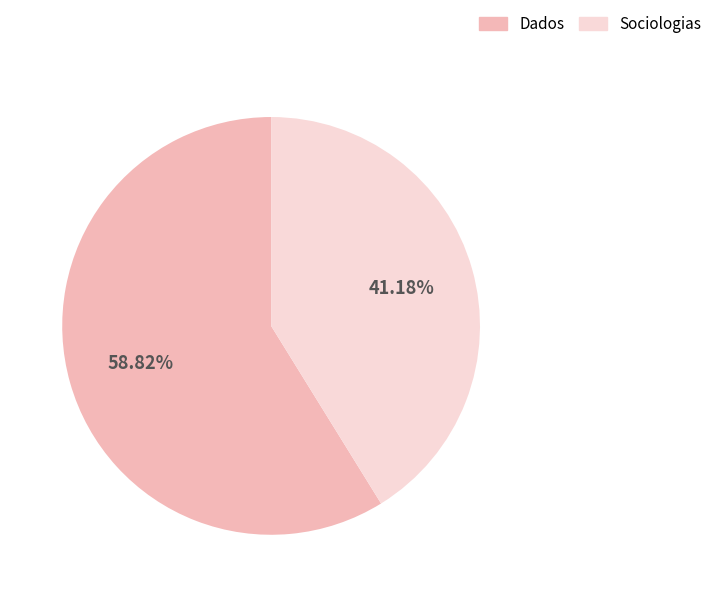

What is the total percentage of Sociologias and Dados?

100.0%